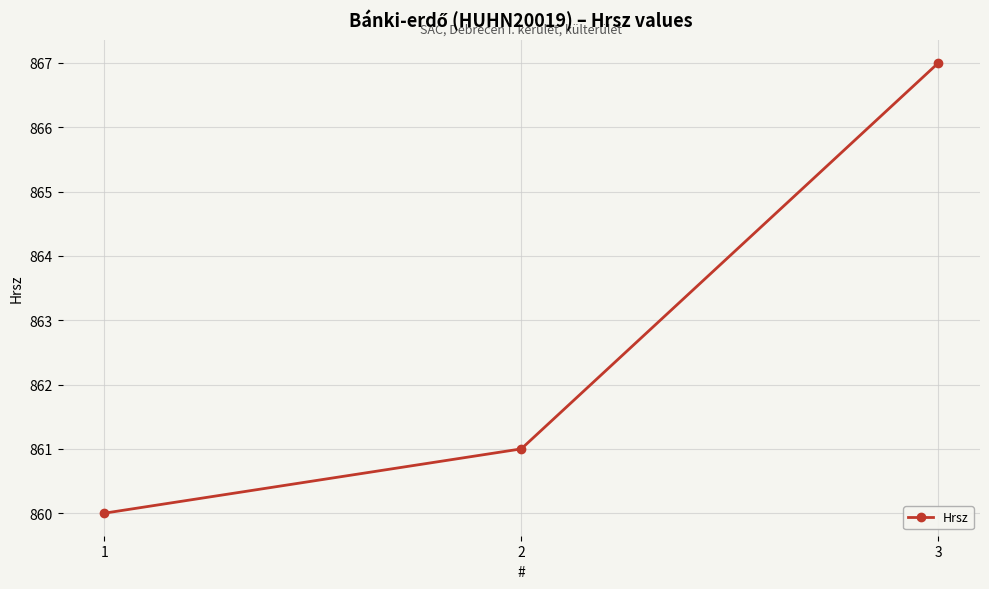

What is the difference between the maximum and second lowest values?

6